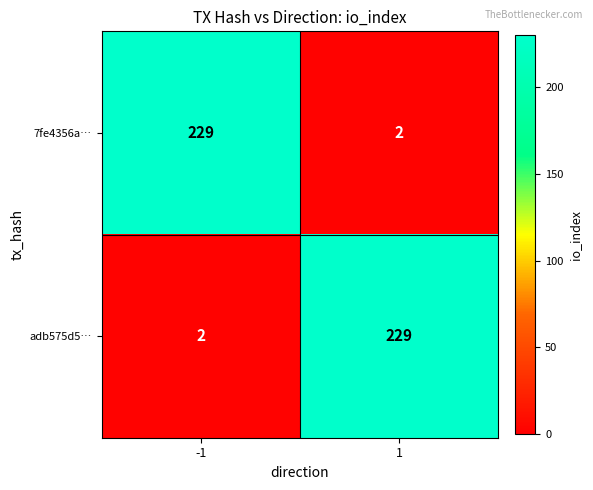

What is the total value across all series at 1?

231